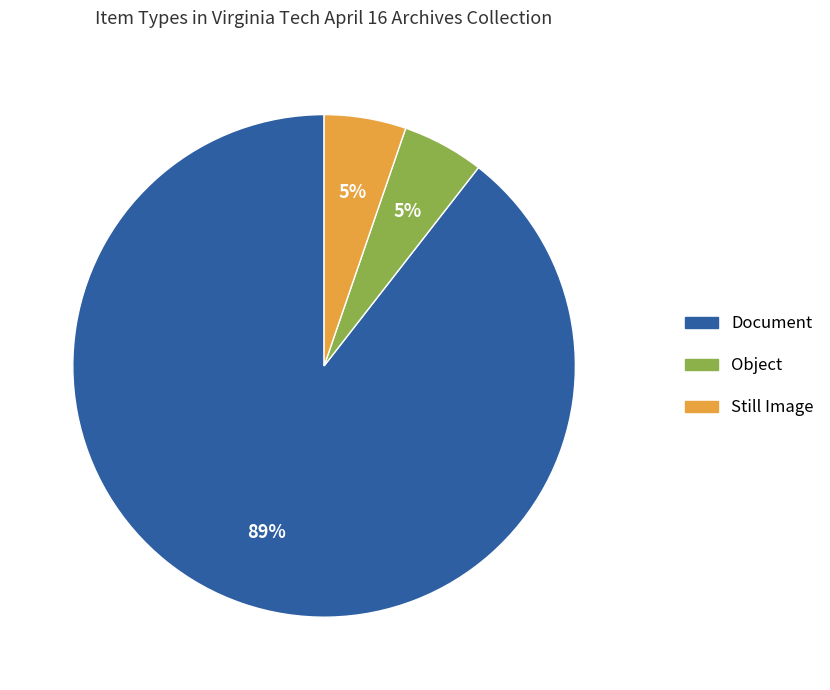

Is there a majority slice in this chart?

Yes